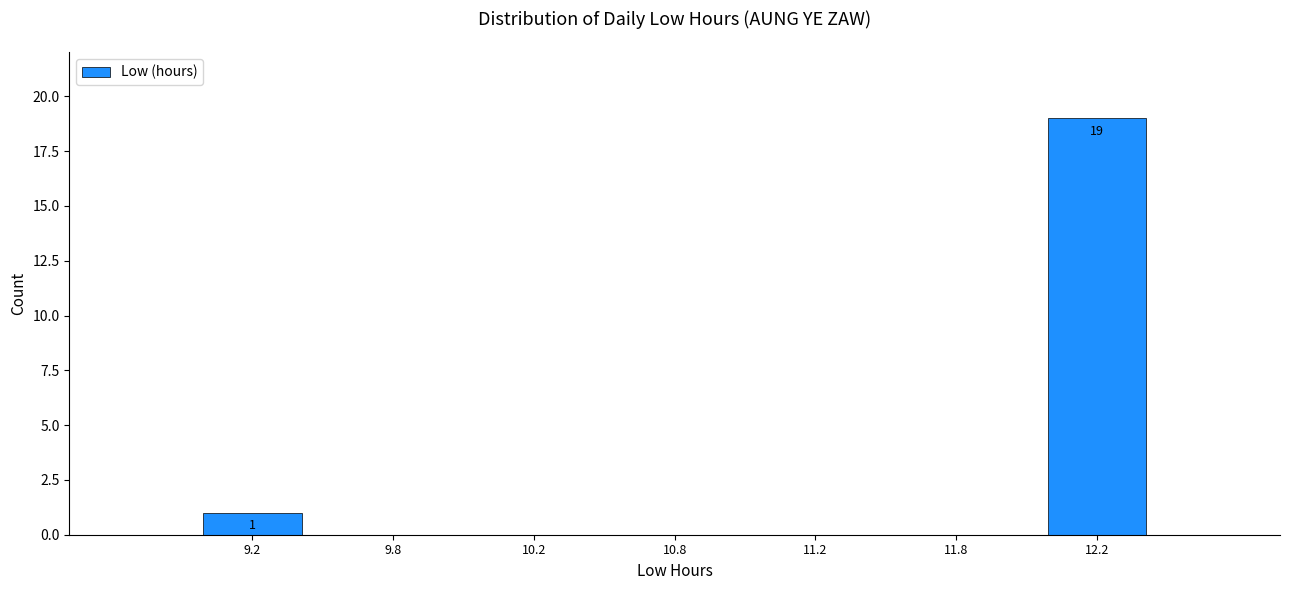

Reading left to right, transcribe all the data shown in this chart.

9.2=1	9.8=0	10.2=0	10.8=0	11.2=0	11.8=0	12.2=19